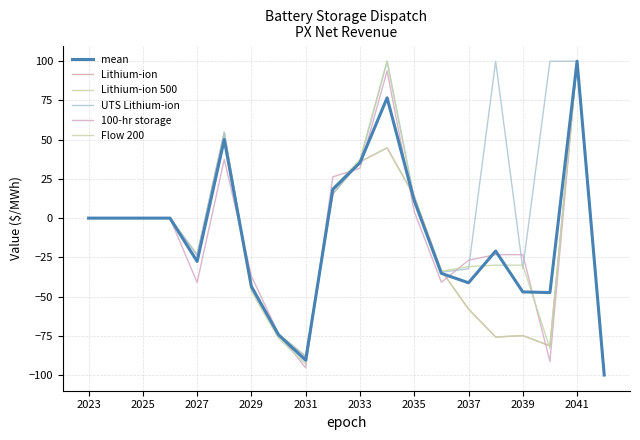

Is this an area chart (filled region under the line)?

No